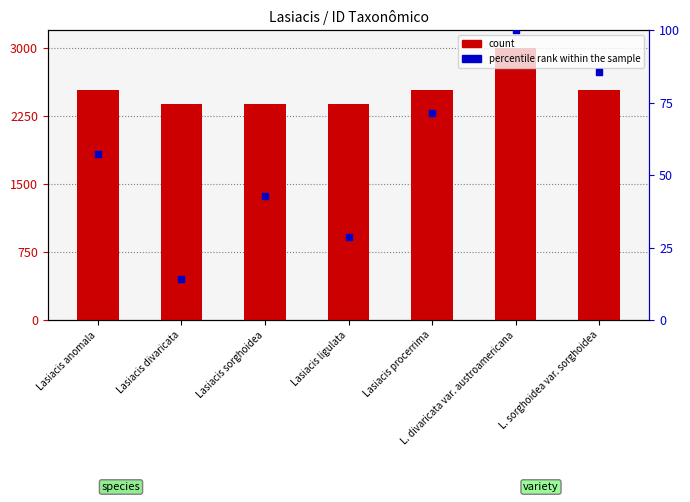

At which category is the sum across all series the highest?

L. divaricata var. austroamericana